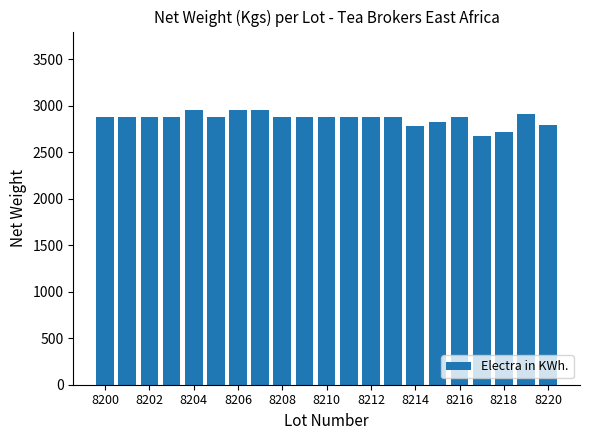

What is the difference between the maximum and second lowest values?

244